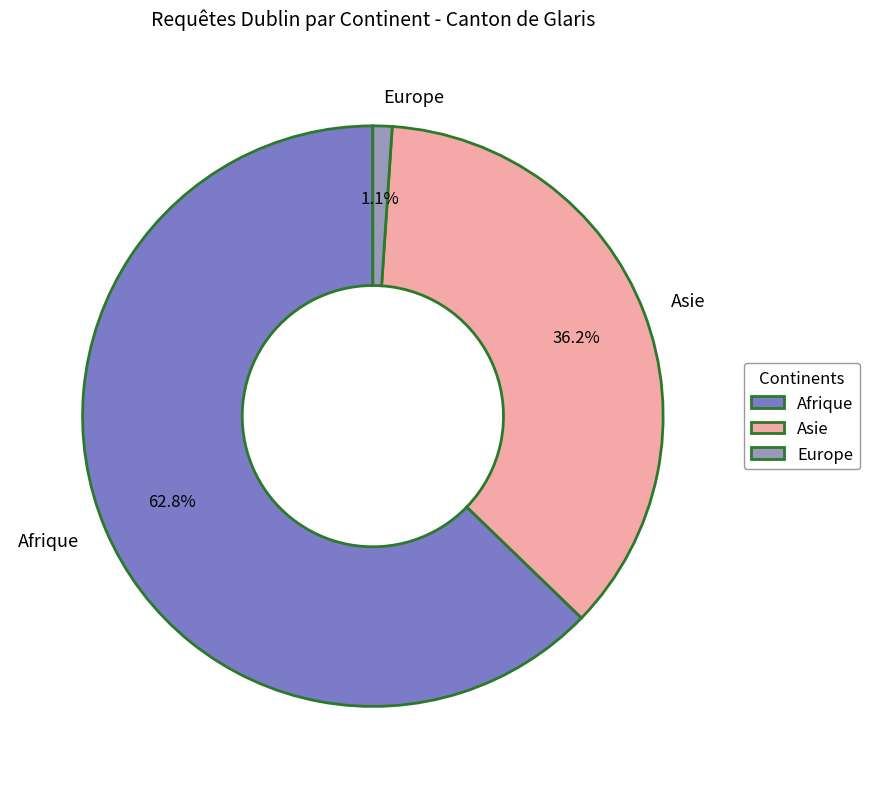

Between Afrique and Asie, which is larger?

Afrique